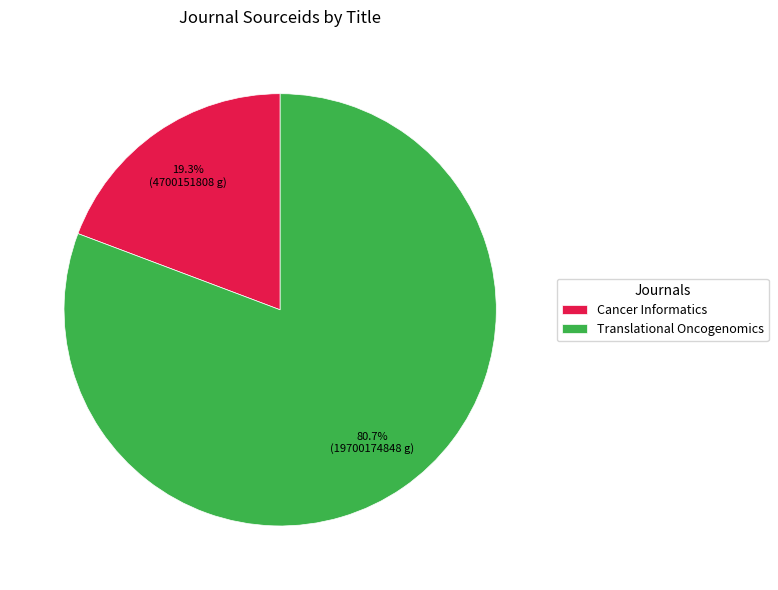

Is it true that Translational Oncogenomics is 71% of the pie?

False